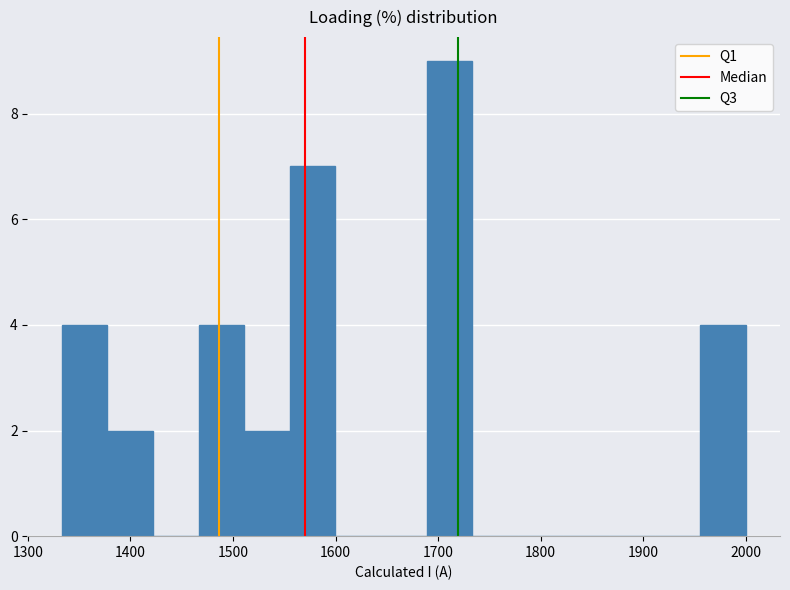

Reading left to right, transcribe this chart: for each bar, give the range it covers on the x-axis and its height. Neither the bar edges nor the heights are printed on the chart, so give them approximately, as read against the axes.

1330 to 1380: 4
1380 to 1420: 2
1420 to 1470: 0
1470 to 1510: 4
1510 to 1560: 2
1560 to 1600: 7
1600 to 1640: 0
1640 to 1690: 0
1690 to 1730: 9
1730 to 1780: 0
1780 to 1820: 0
1820 to 1870: 0
1870 to 1910: 0
1910 to 1960: 0
1960 to 2000: 4